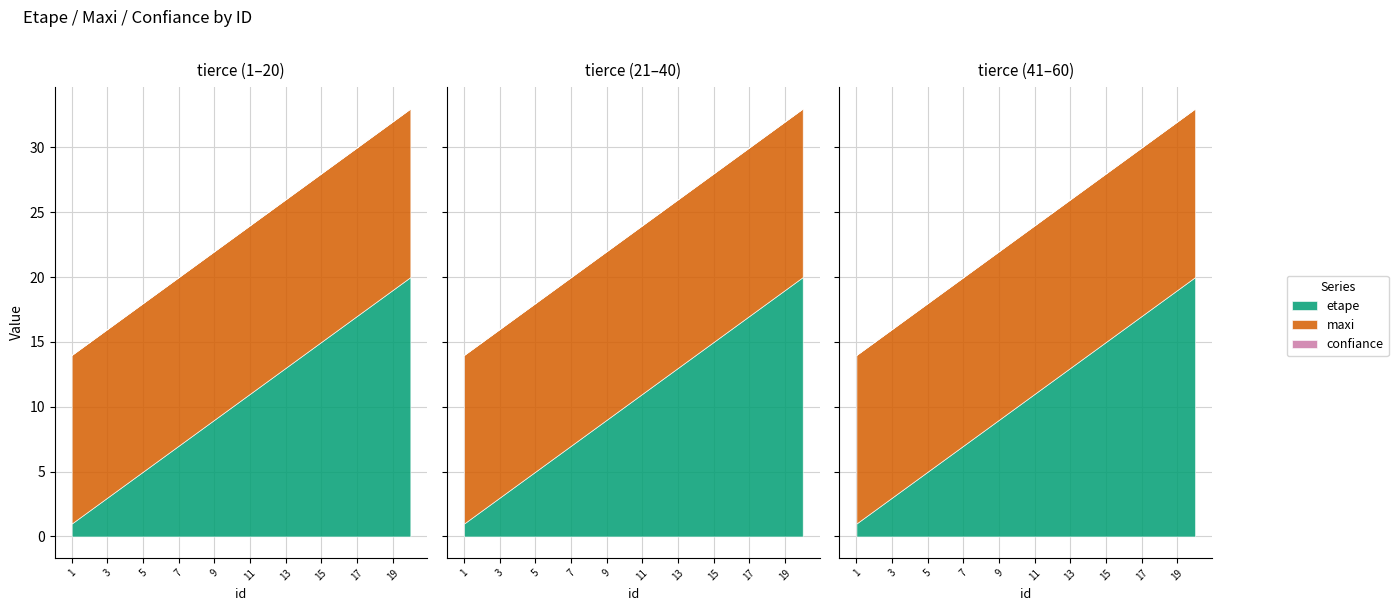

True or false: confiance has more than 1 points higher than both neighbors.

False